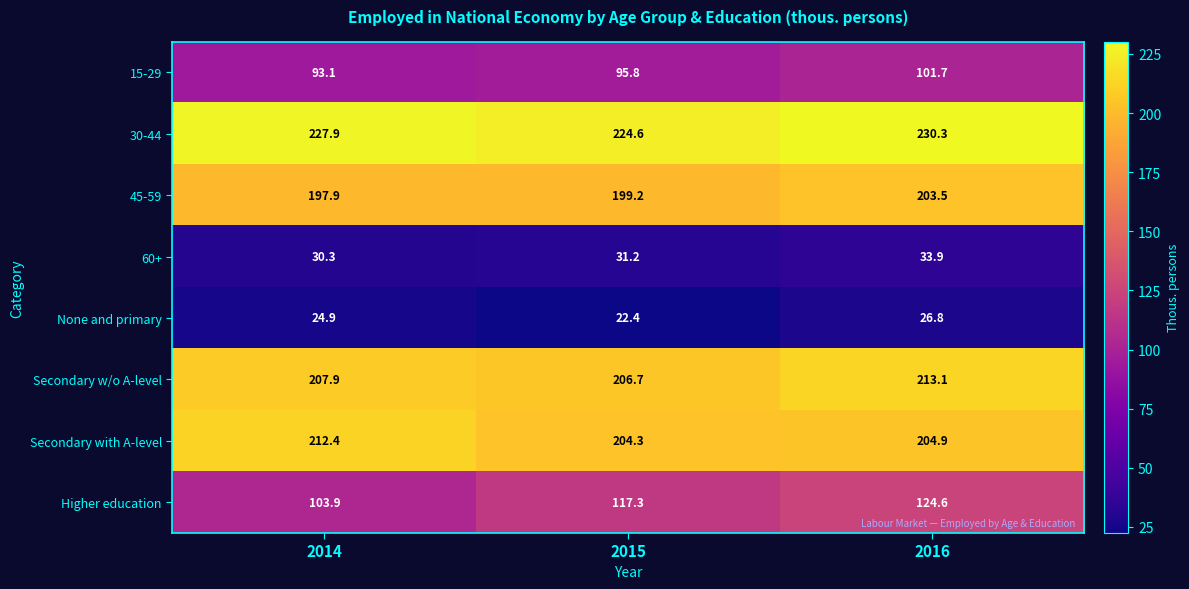

Which series changed the most between 2014 and 2016?

Higher education